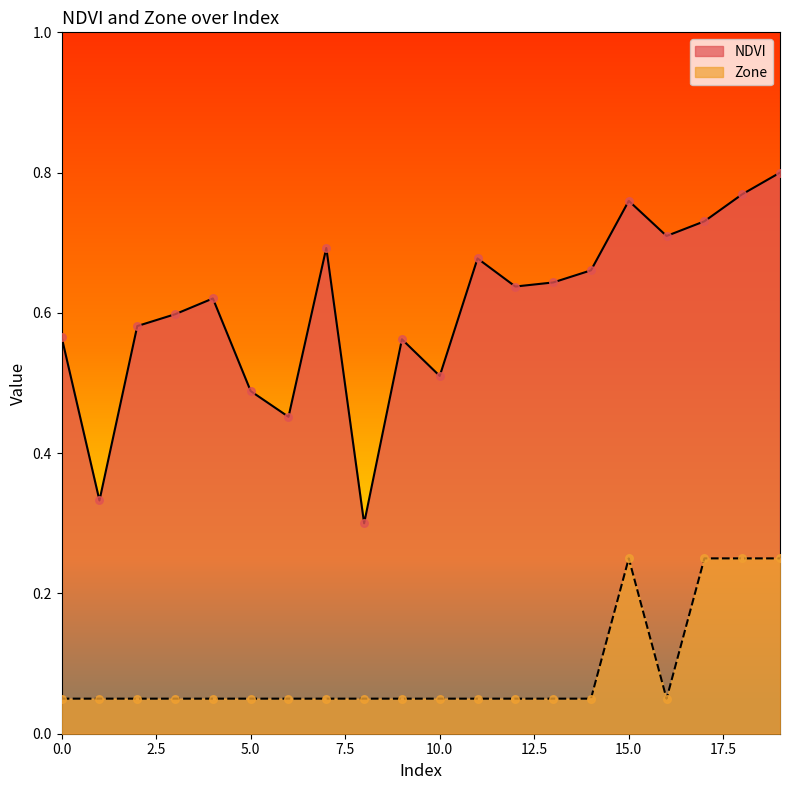

At which category is the sum across all series the highest?

19